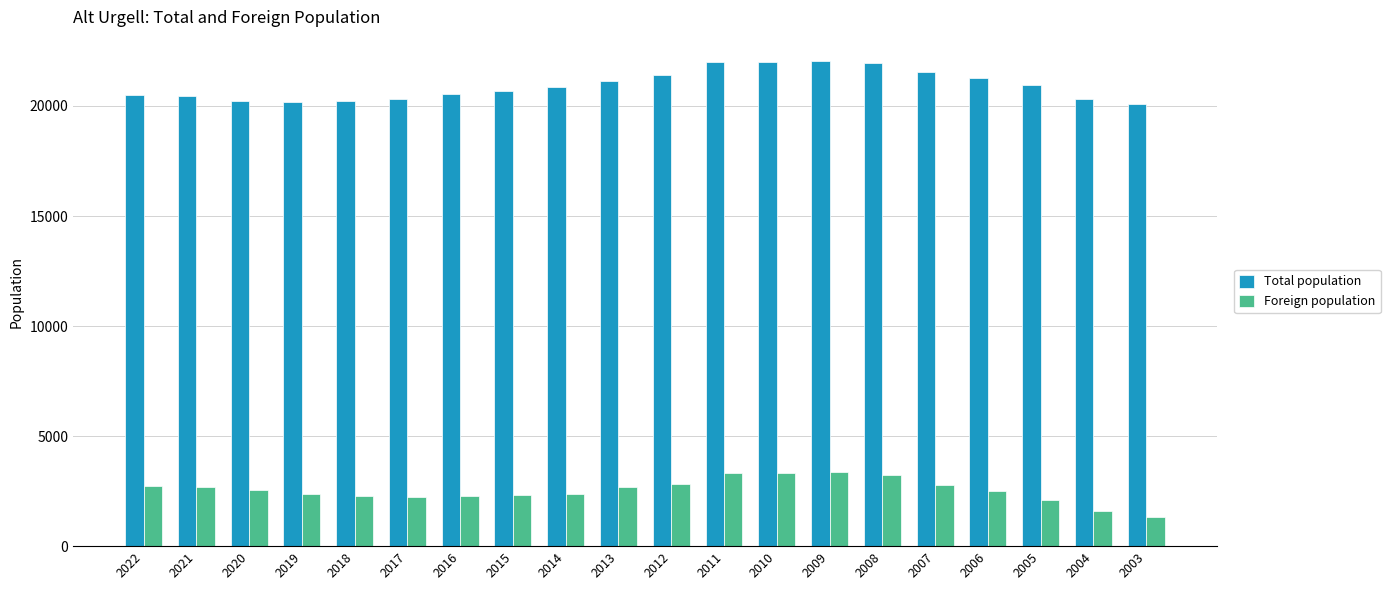

How many groups of bars are there?

20